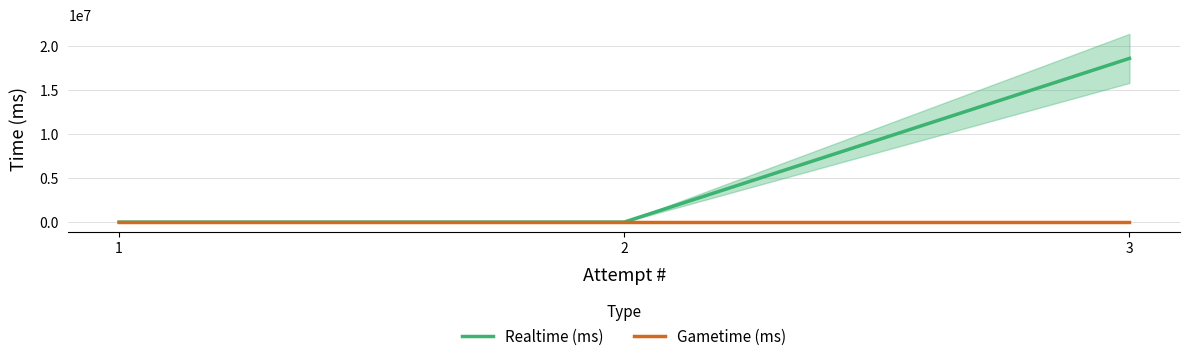

Rank the series at 1 from highest to lowest value.

Realtime (ms), Gametime (ms)